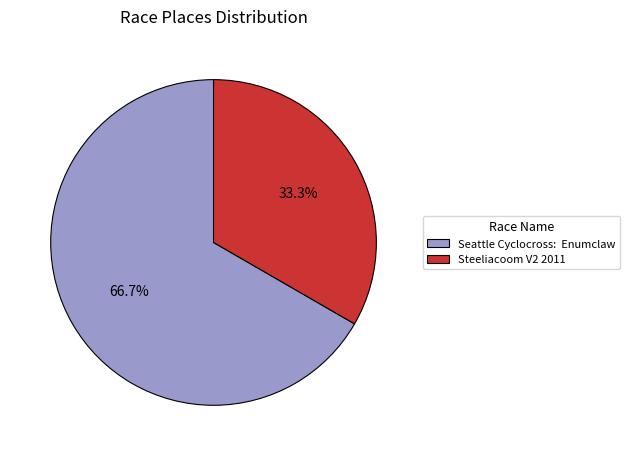

To the nearest percent, what percentage of the pie is Steeliacoom V2 2011?

33%